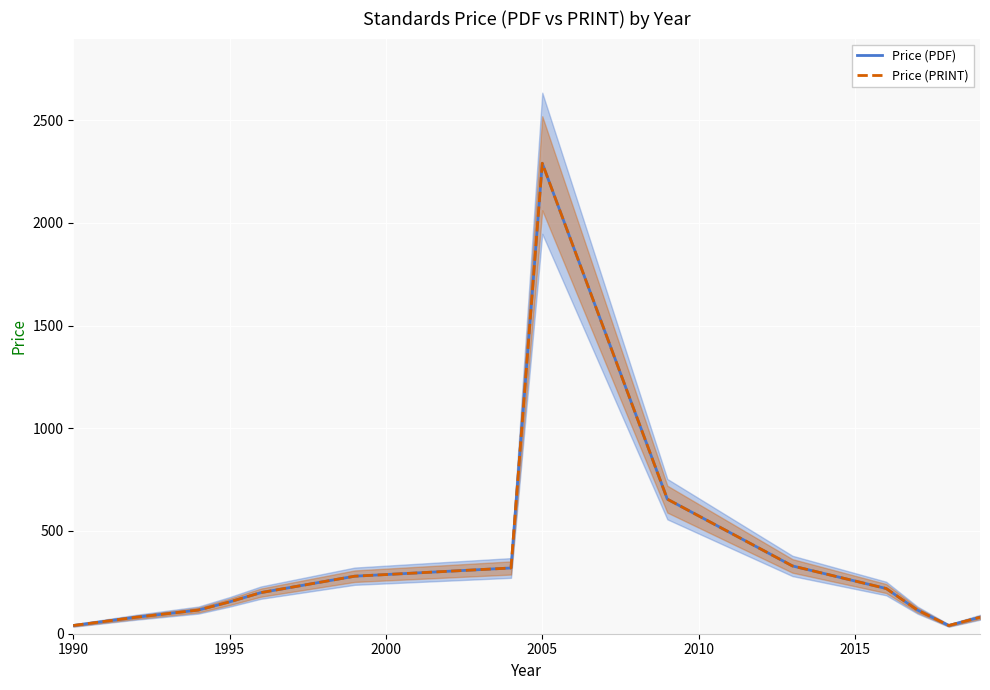

Which category has the lowest value in the Price (PDF) series?

1990